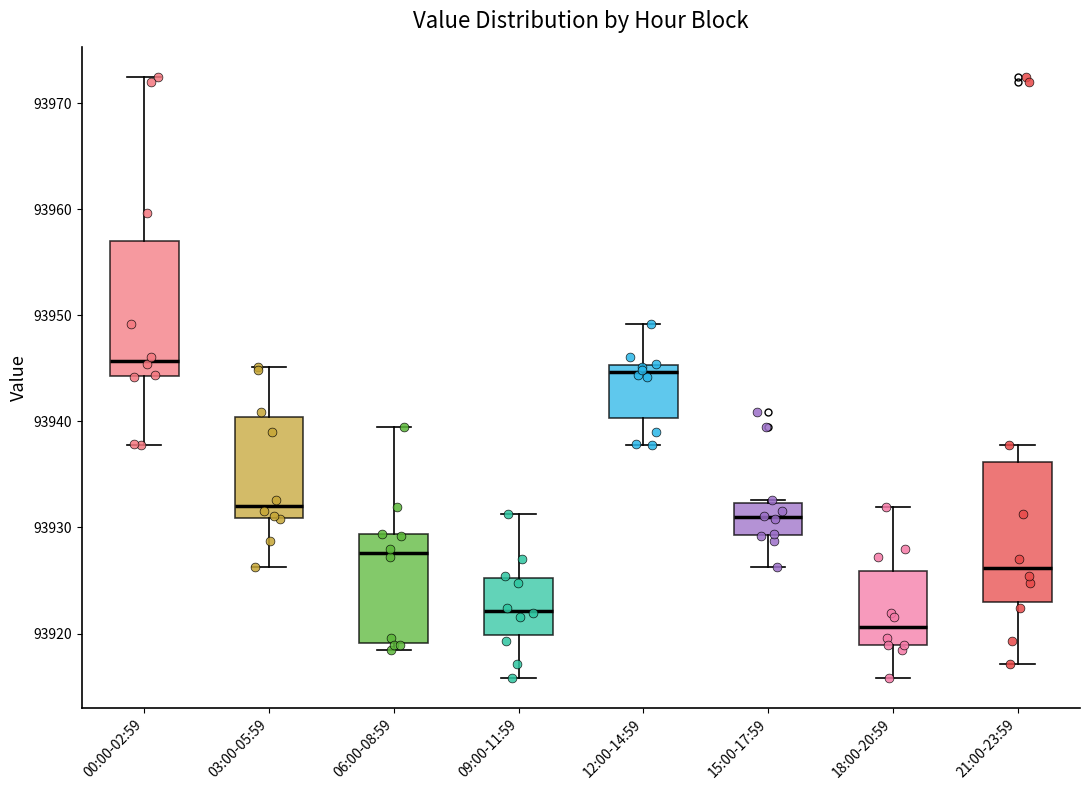

Reading left to right, transcribe this box plot: for each box, give where its median line is, the range the box spans, and where its two whiskers end, as read against the y-axis. The values are not printed on the chart, so give them approximately, as read against the axis.

00:00-02:59: median 93946, box 93944 to 93957, whiskers 93938 to 93972
03:00-05:59: median 93932, box 93931 to 93940, whiskers 93926 to 93945
06:00-08:59: median 93928, box 93919 to 93929, whiskers 93918 to 93940
09:00-11:59: median 93922, box 93920 to 93925, whiskers 93916 to 93931
12:00-14:59: median 93945 (just below the box's upper edge), box 93940 to 93945, whiskers 93938 to 93949
15:00-17:59: median 93931, box 93929 to 93932, whiskers 93926 to 93933
18:00-20:59: median 93921, box 93919 to 93926, whiskers 93916 to 93932
21:00-23:59: median 93926, box 93923 to 93936, whiskers 93917 to 93938